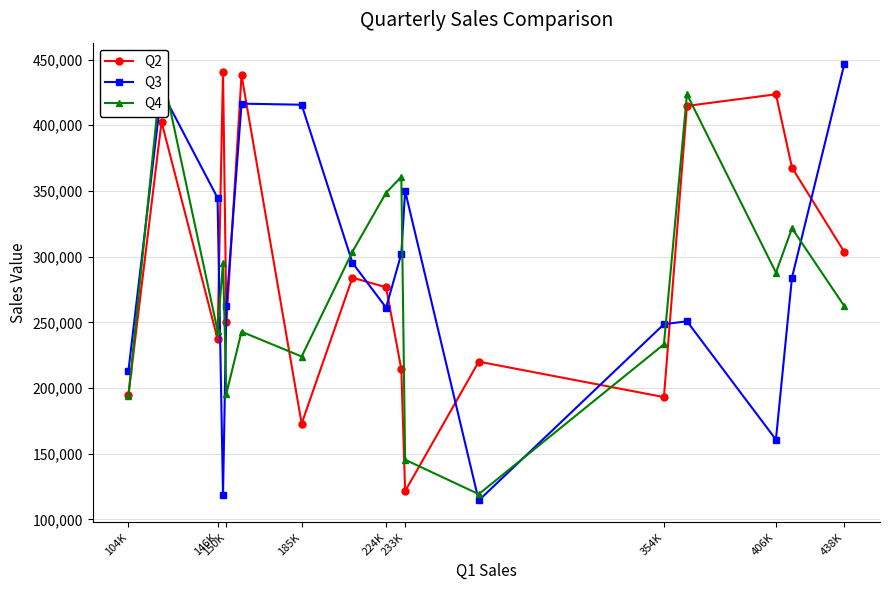

What is the highest value of the Q2 series?

440788